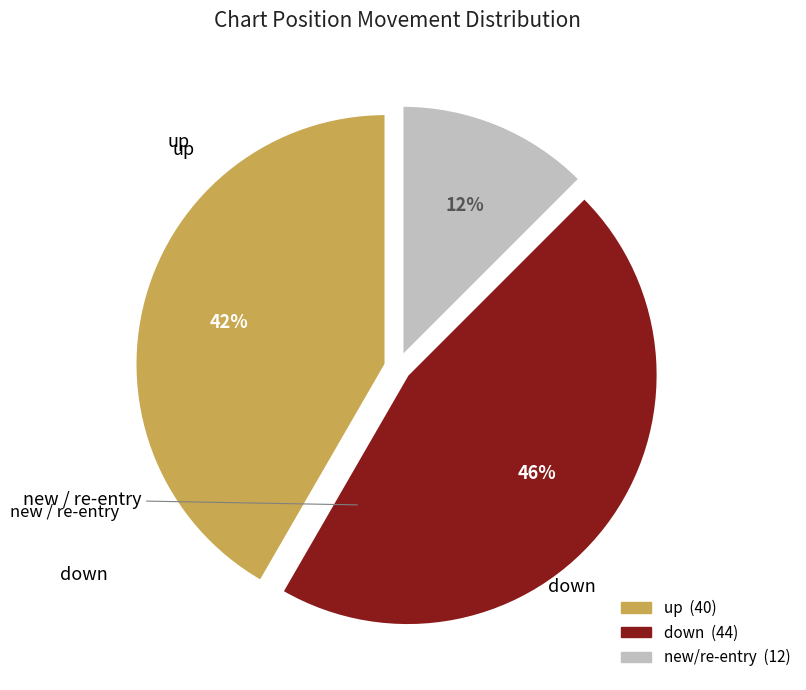

To the nearest percent, what is the average slice percentage?

33%